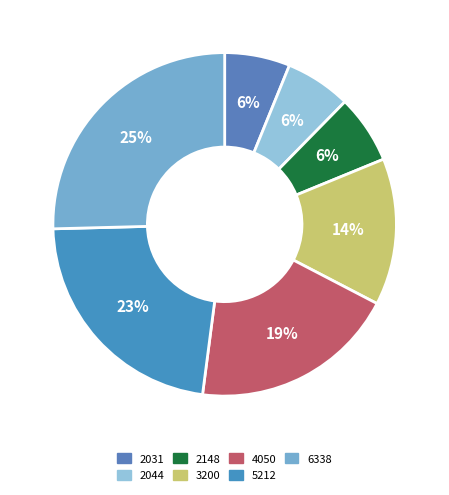

Which has a higher value, 5212 or 3200?

5212